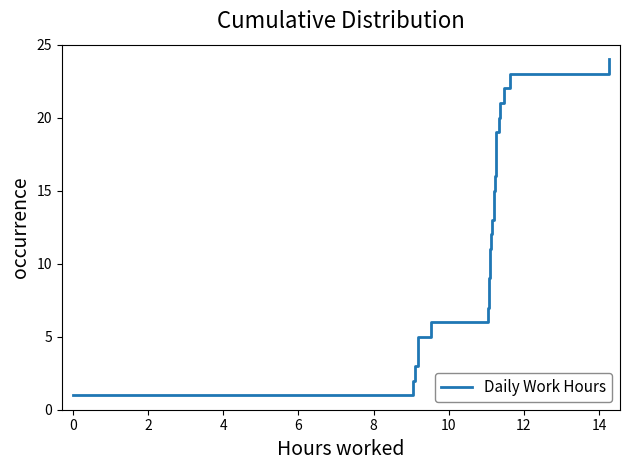

Is it true that the value at 17 is 30?

False